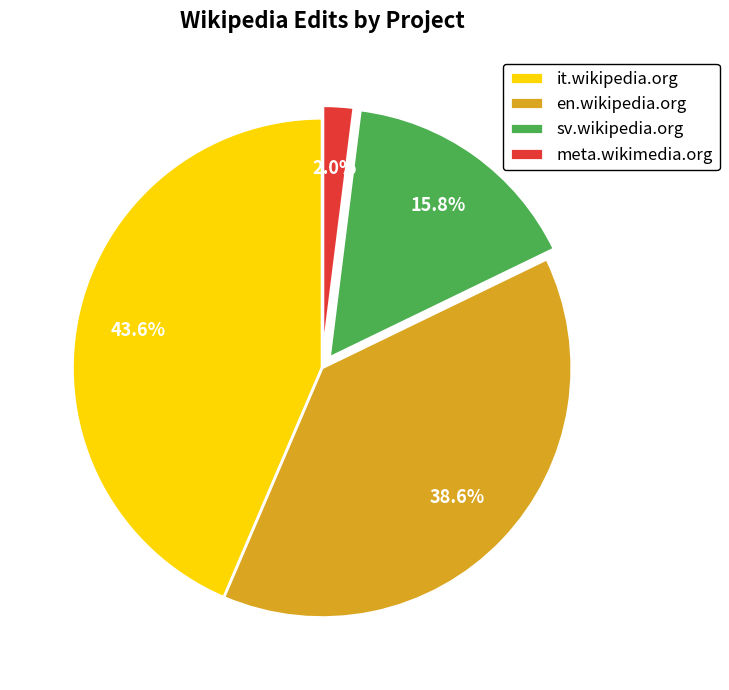

To the nearest percent, what is the difference between the largest and smallest slice percentages?

42%